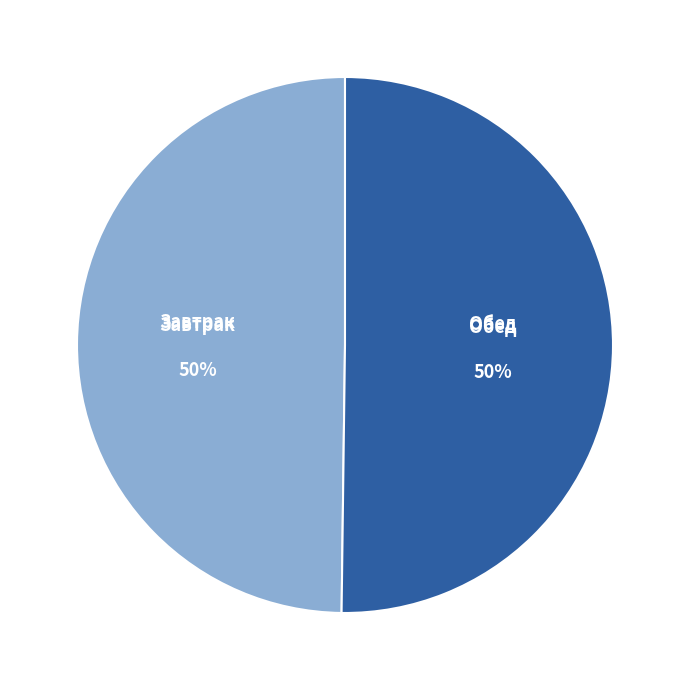

To the nearest percent, what percentage of the pie is Обед?

50%